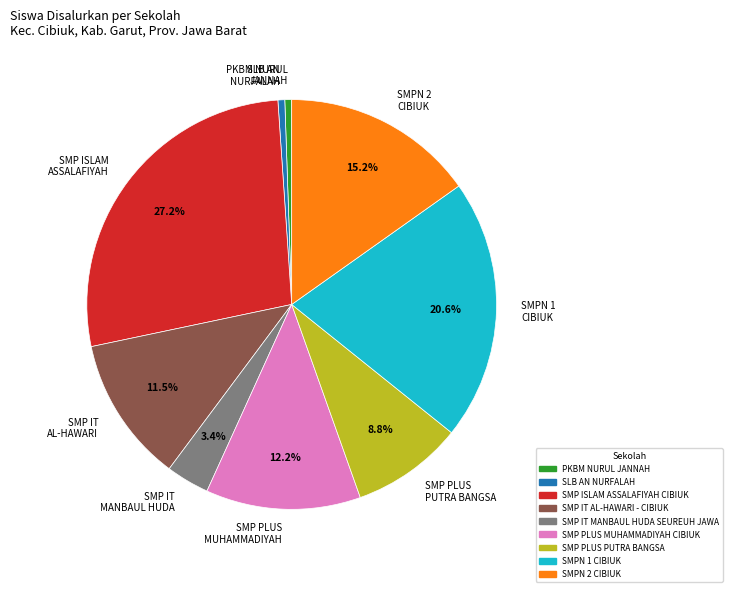

What percentage is the SMPN 1 CIBIUK slice, to the nearest percent?

21%